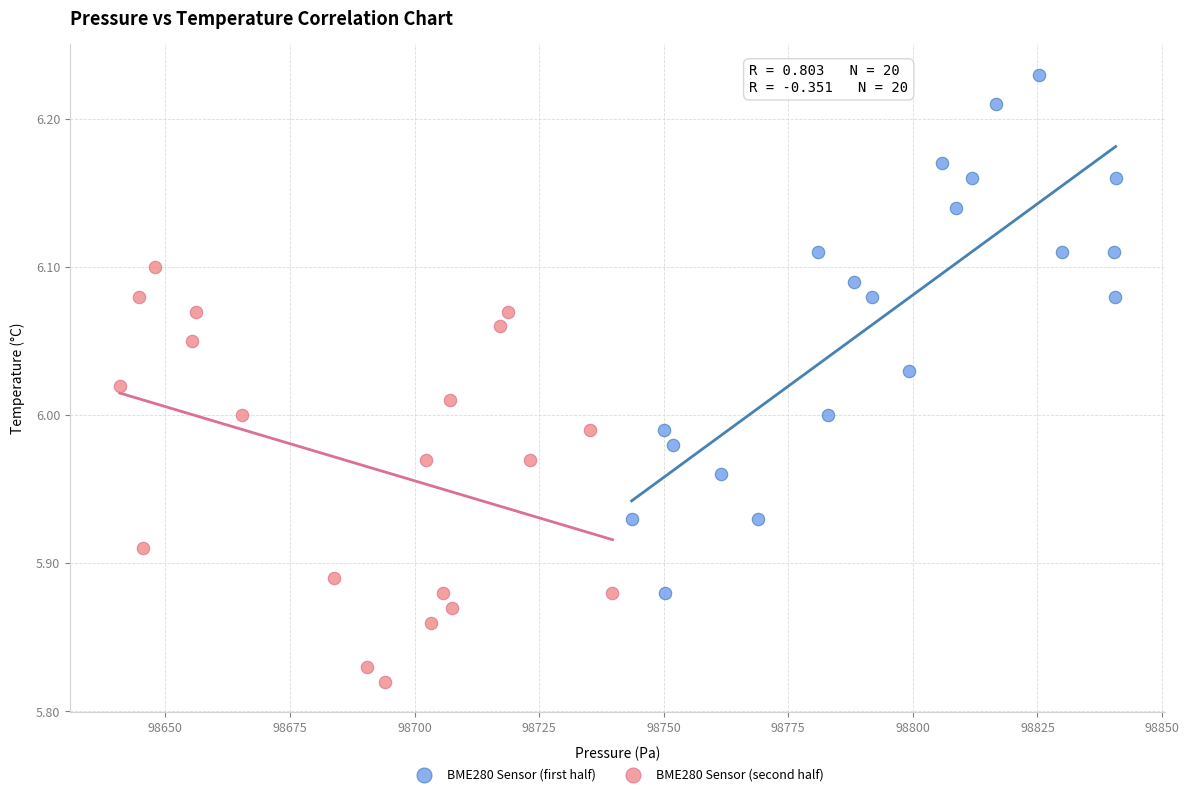

Which series contains the lowest Y value?

BME280 Sensor (second half)